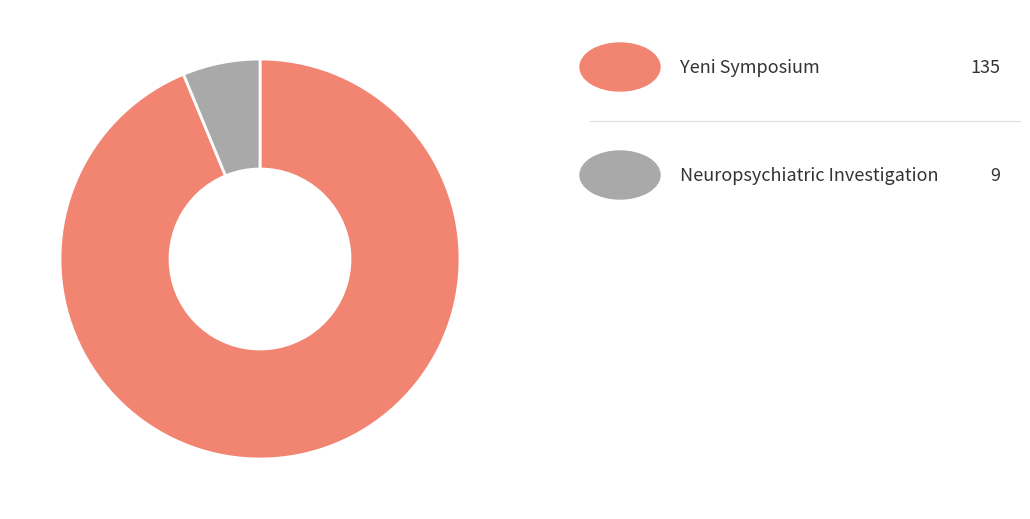

How many segments does this pie chart have?

2